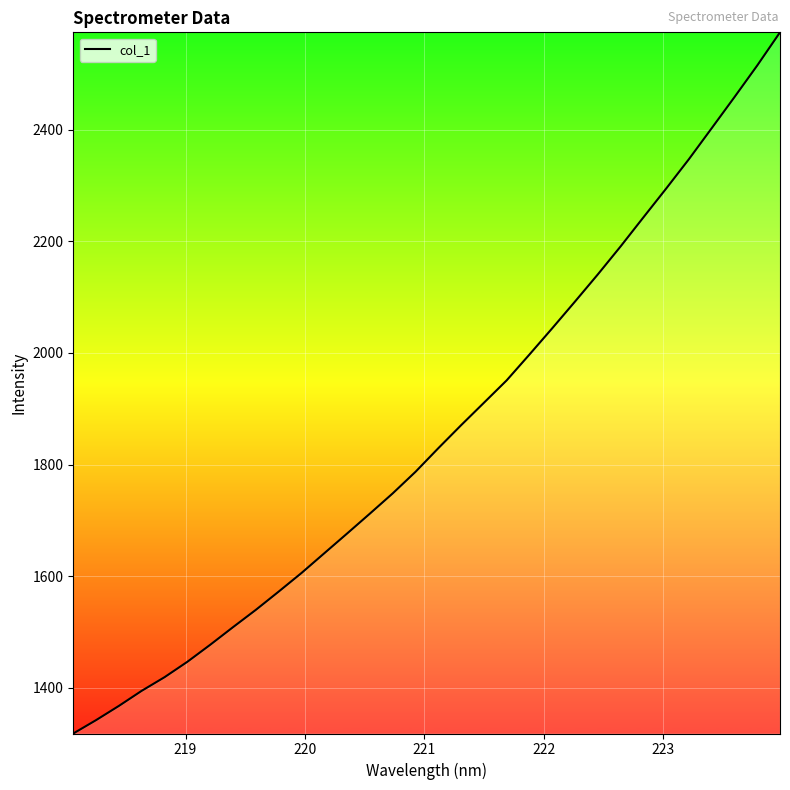

What is the minimum value shown in the chart?

1318.1